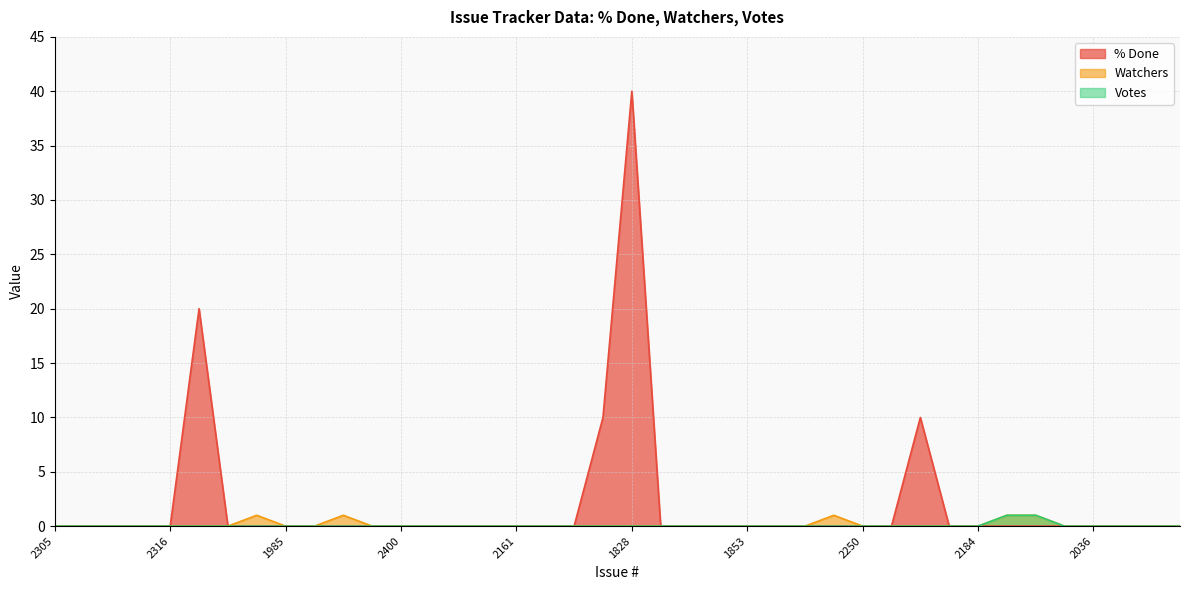

Where is % Done nearest to the value 20?

2266